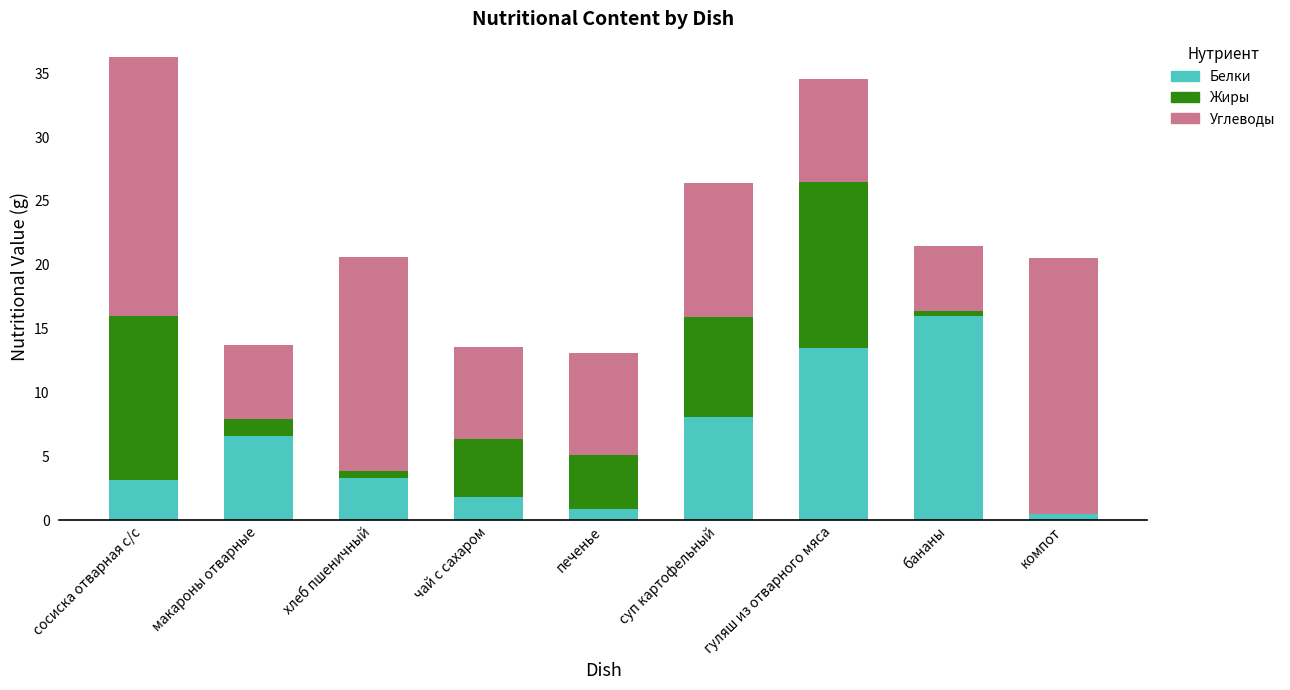

Is it true that Белки equals 3.3 at хлеб пшеничный?

True